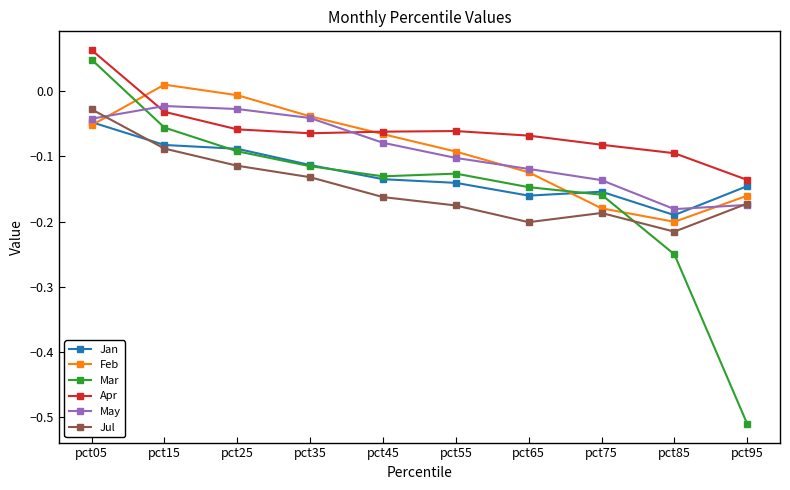

Does the chart display data point markers on the line(s)?

Yes